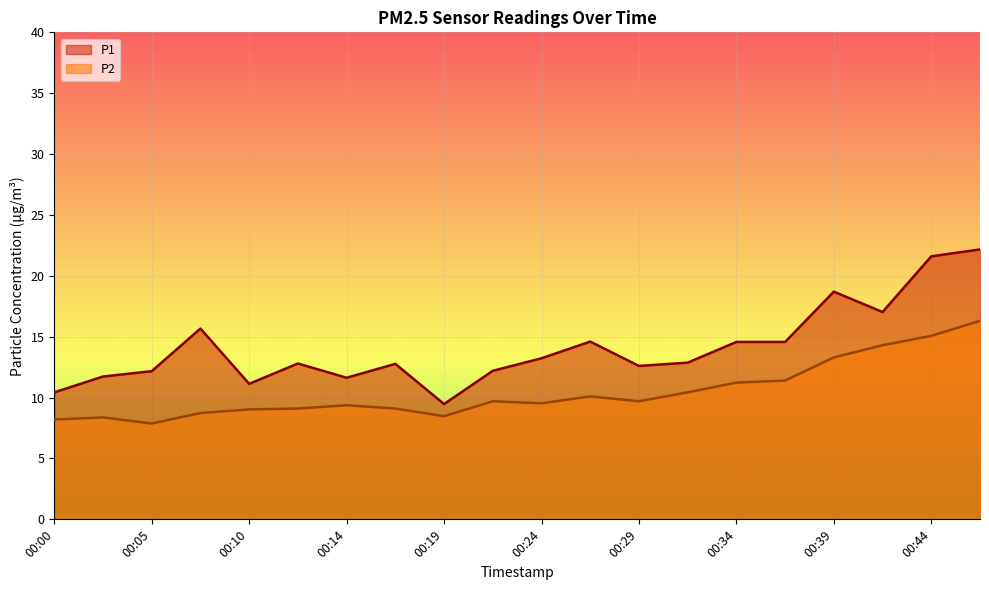

What are all the series names shown in the legend?

P1, P2